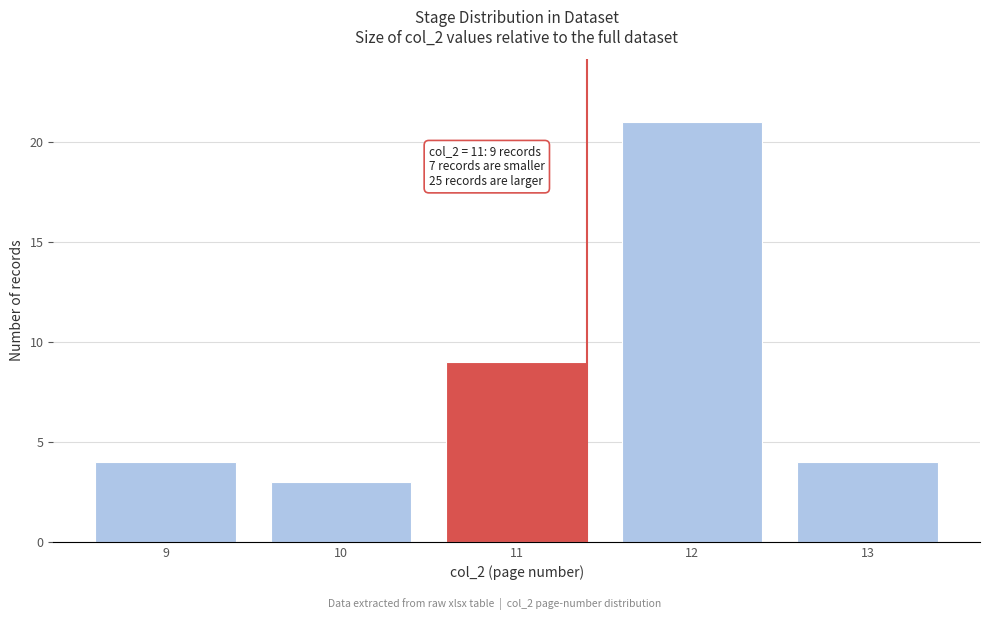

Reading left to right, extract all data points from this chart.

9=4	10=3	11=9	12=21	13=4